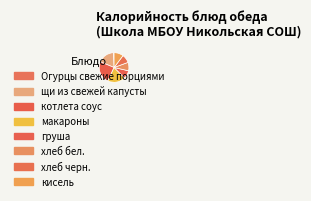

Is it true that щи из свежей капусты is 18% of the pie?

True